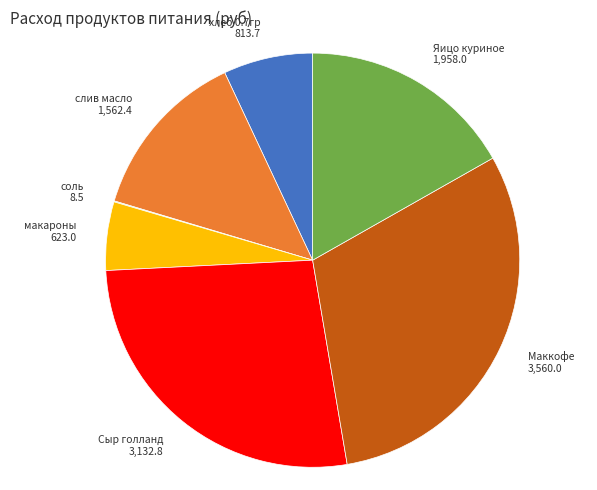

Is there a majority slice in this chart?

No